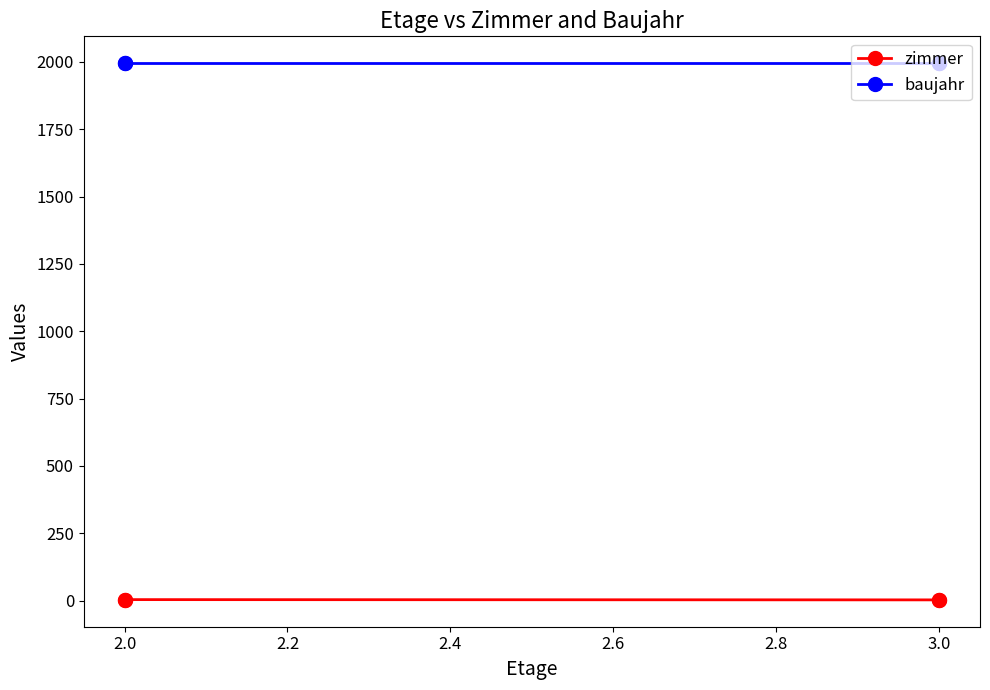

List the series in order of their overall mean, lowest first.

zimmer, baujahr